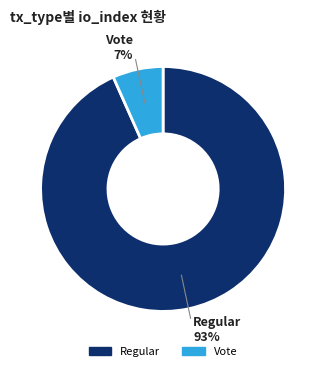

Which slice is the smallest?

Vote